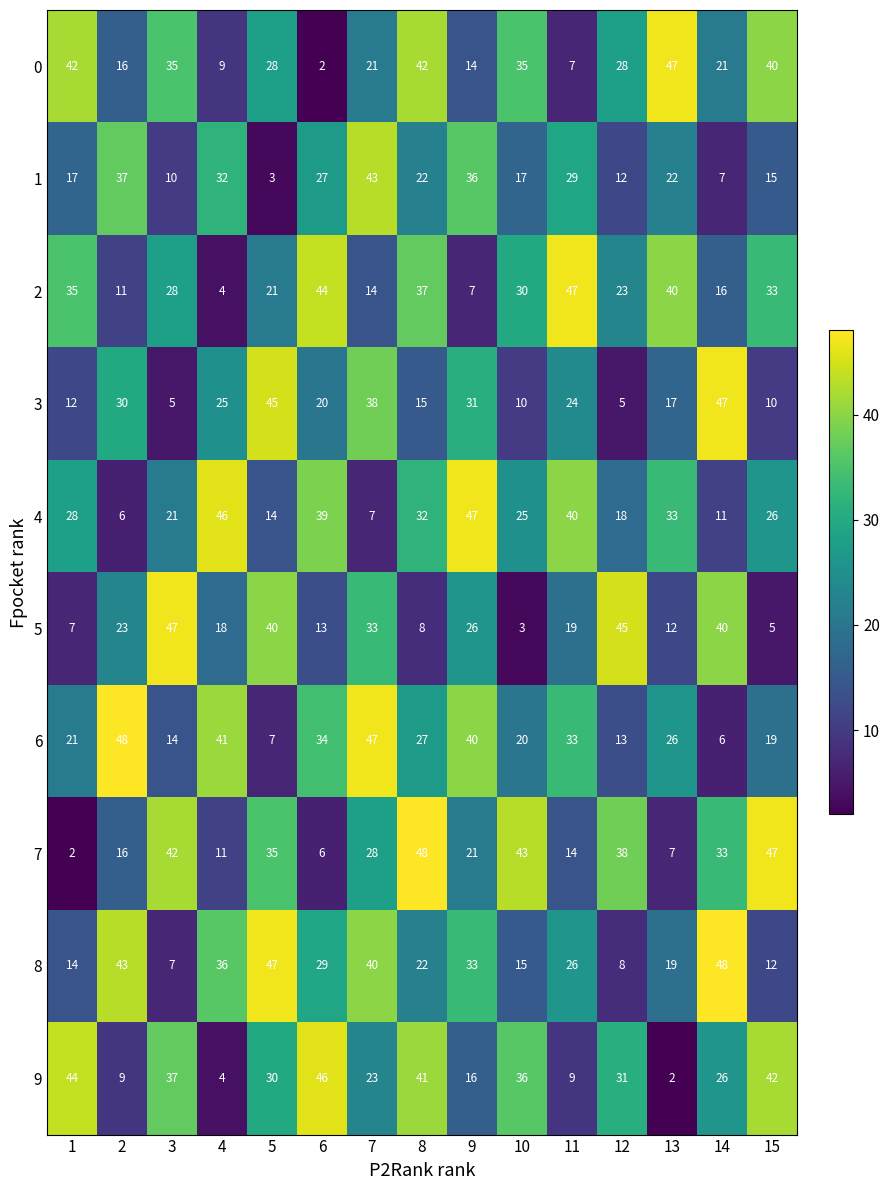

At 11, list the series in order from smallest to largest.

0, 9, 7, 5, 3, 8, 1, 6, 4, 2